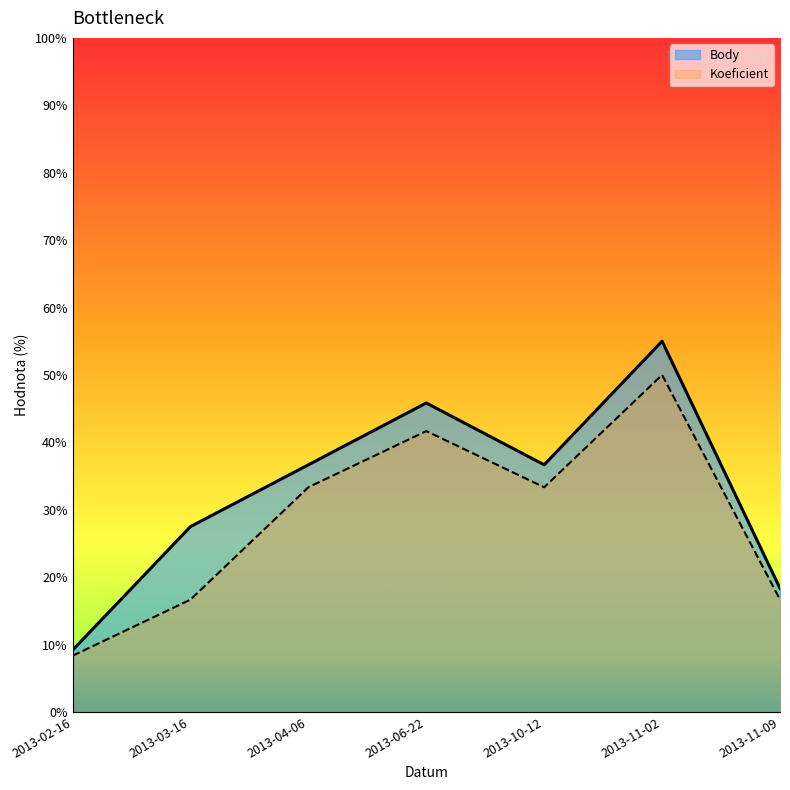

How many values in the Body series exceed 36?

4